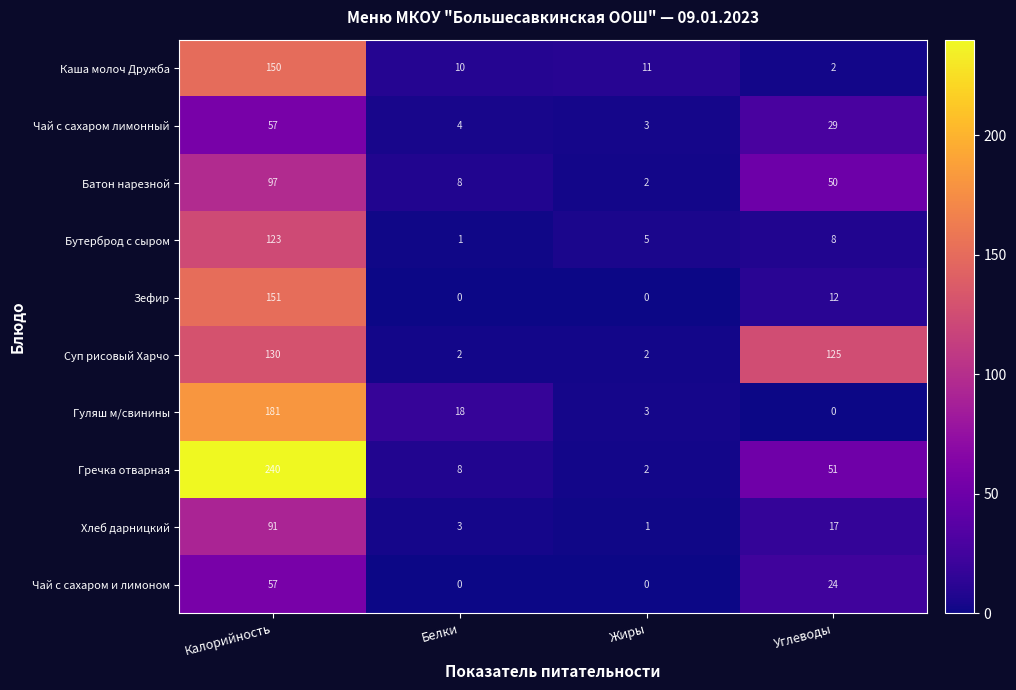

Which series changed the most between Калорийность and Жиры?

Гречка отварная